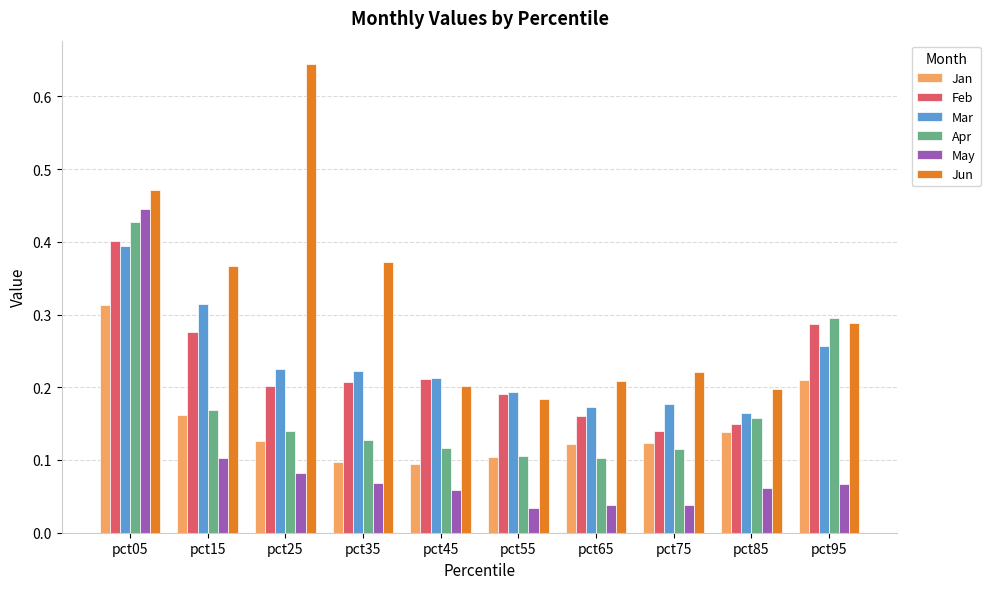

At which category is the sum across all series the highest?

pct05